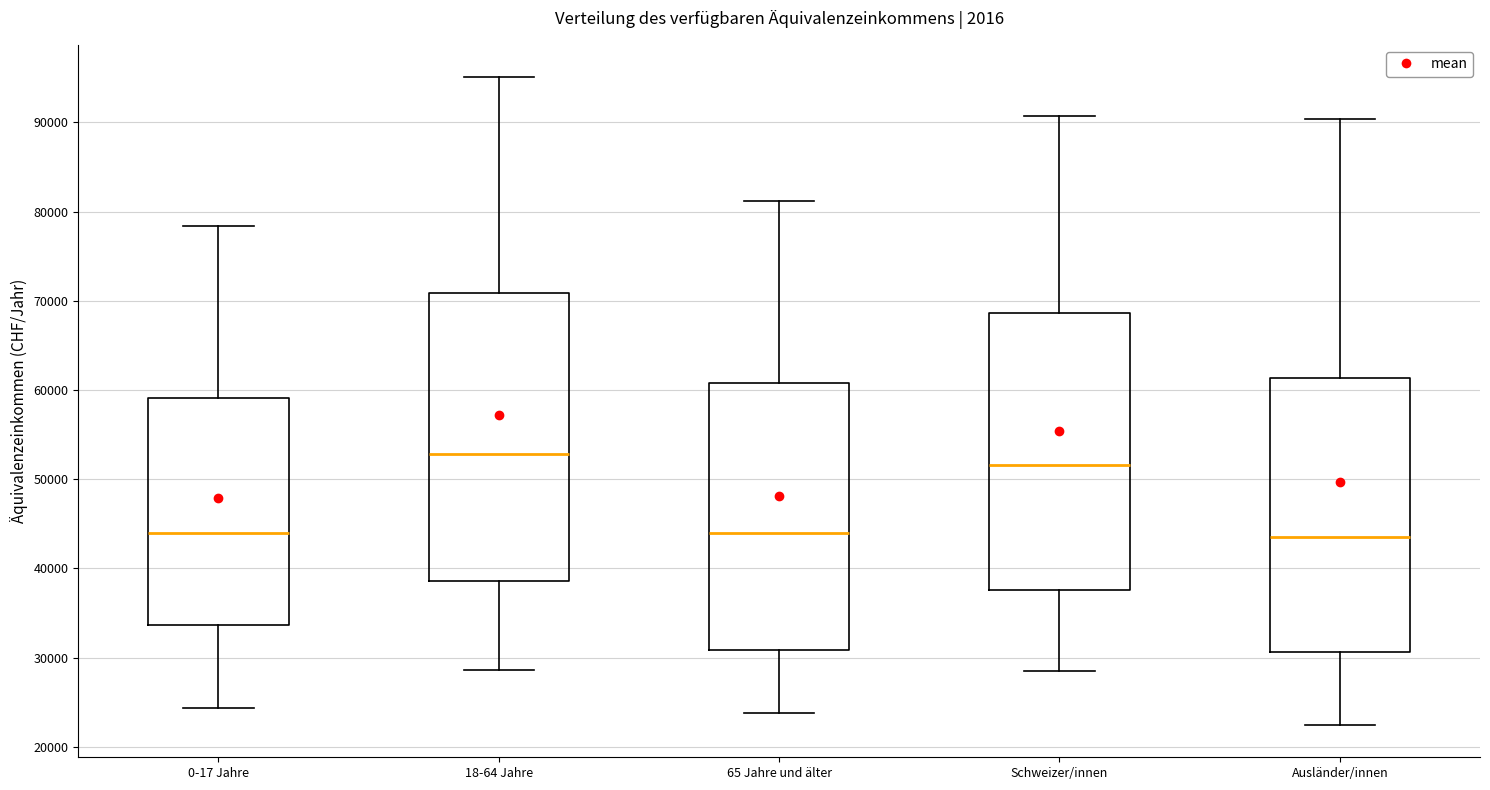

Comparing the boxes themselves (not the whiskers), which one is the tallest?

18-64 Jahre